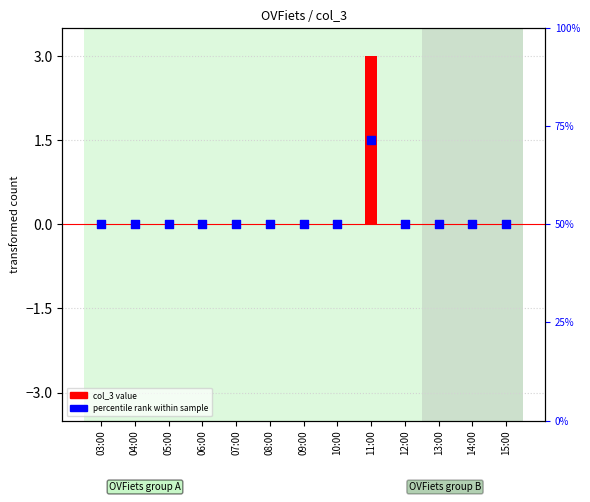

What are all the series names shown in the legend?

col_3 value, percentile rank within sample